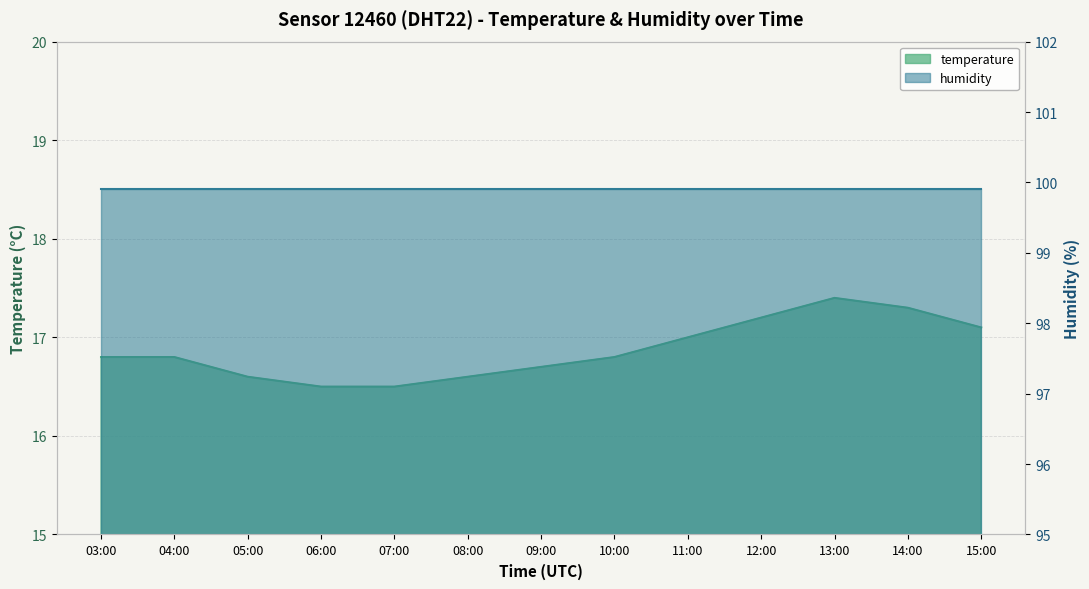

List the labels in order of value, smallest first.

06:00, 07:00, 05:00, 08:00, 09:00, 03:00, 04:00, 10:00, 11:00, 15:00, 12:00, 14:00, 13:00